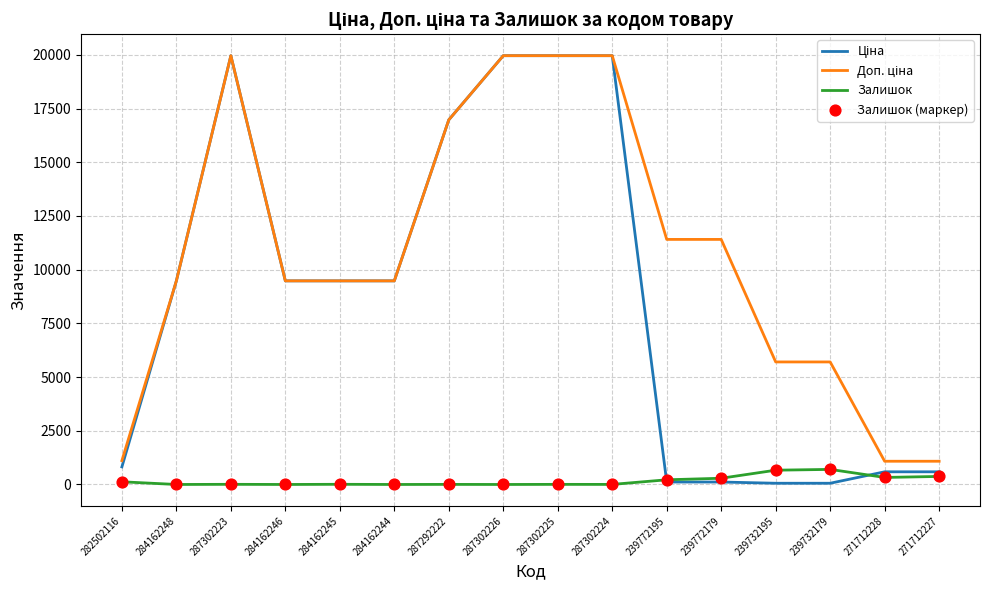

What is the difference between the highest and lowest values at 284162244?

9480.1